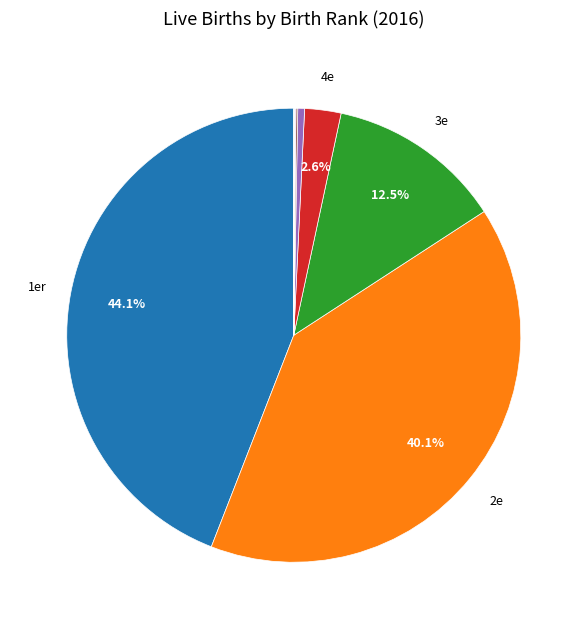

To the nearest percent, what is the difference between the largest and smallest slice percentages?

44%